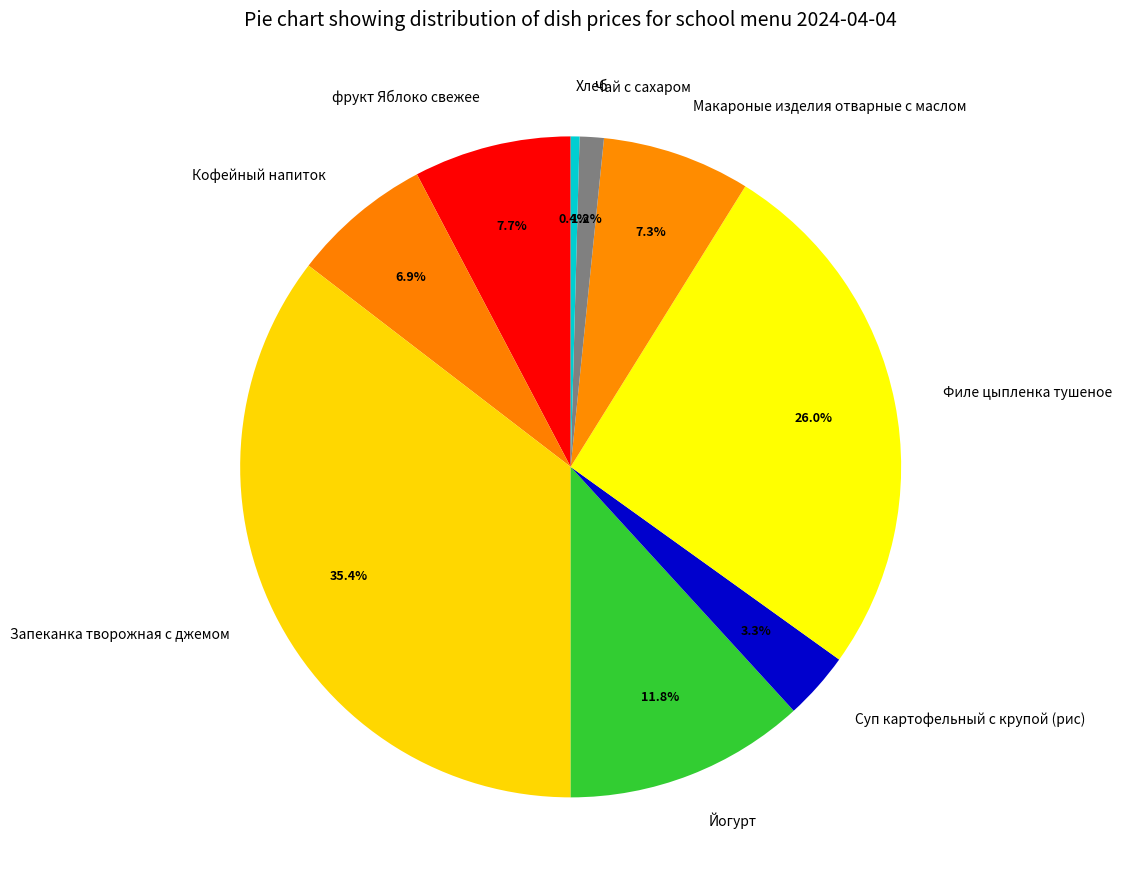

To the nearest percent, what is the difference between the largest and smallest slice percentages?

35%